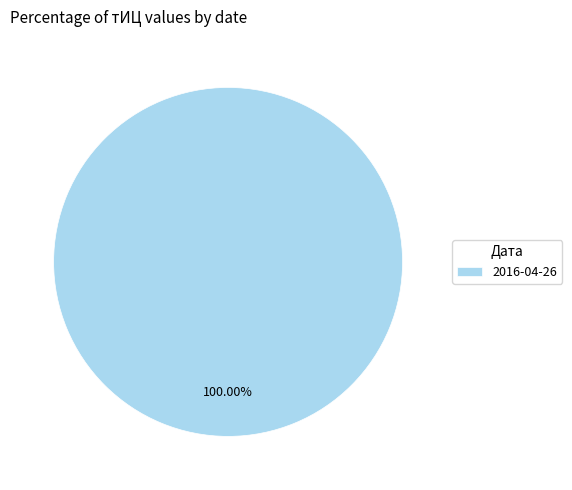

What is the majority slice?

2016-04-26